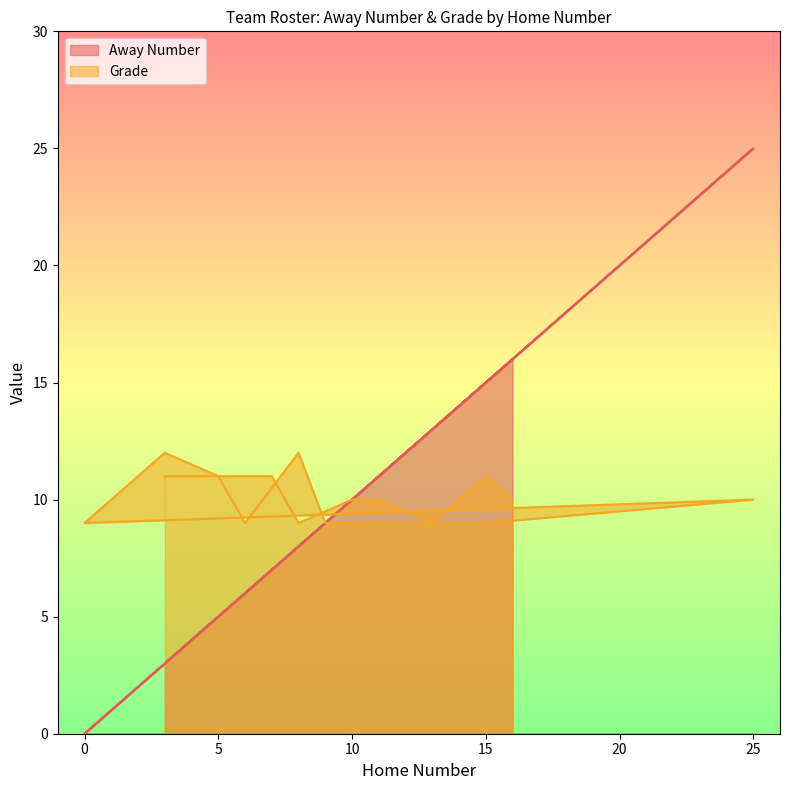

Rank the series by their average value, from lowest to highest.

Away Number, Grade